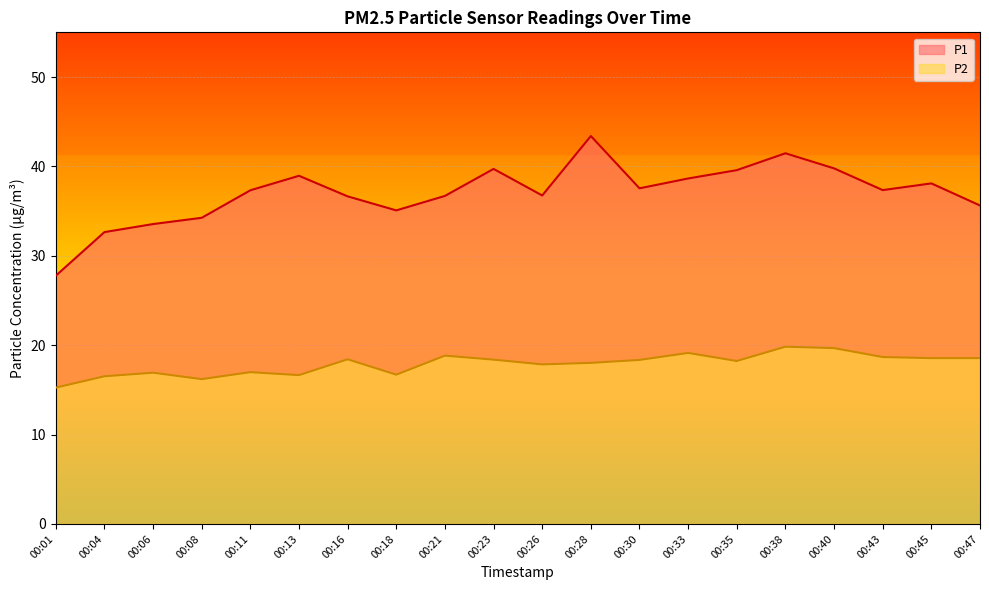

At which category is the sum across all series the highest?

00:28